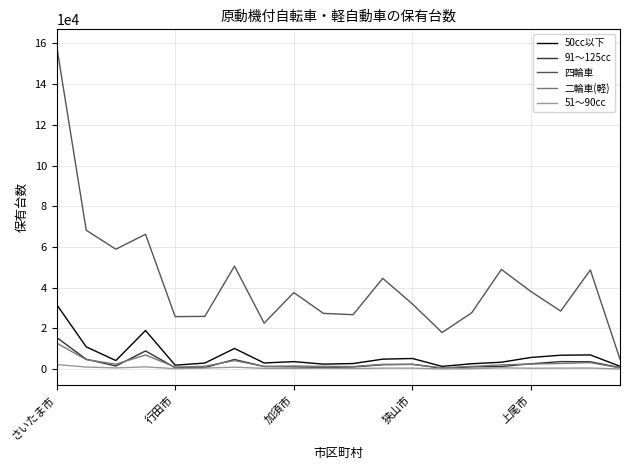

What is the maximum value for 二輪車(軽)?

12860